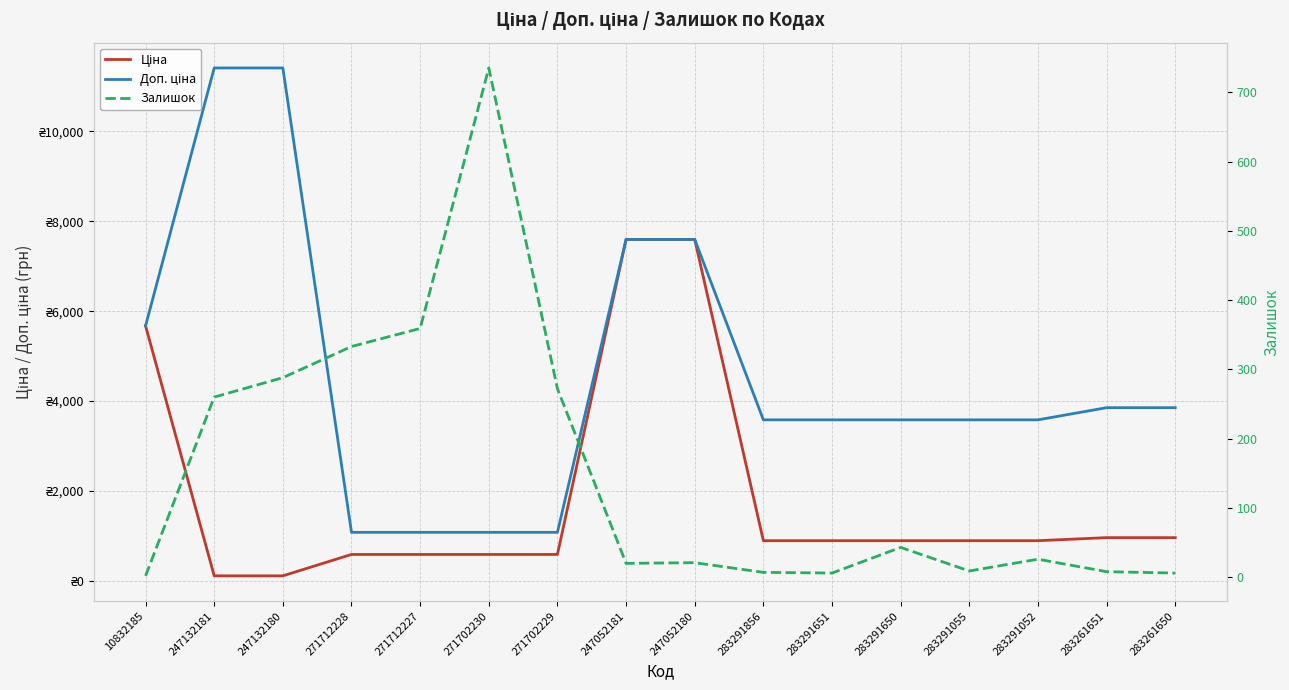

What is the difference between the highest and lowest values at 271702230?

491.7